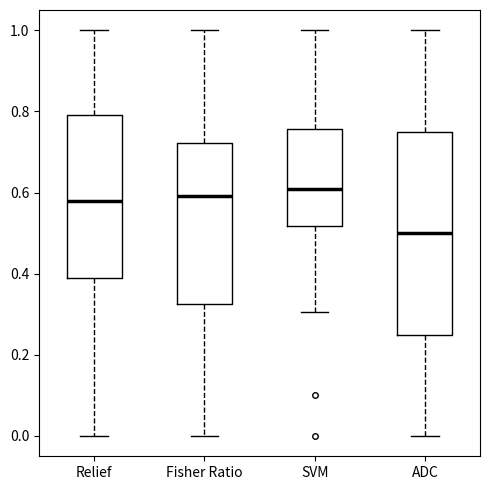

Reading left to right, transcribe this box plot: for each box, give where its median line is, the range the box spans, and where its two whiskers end, as read against the y-axis. The values are not printed on the chart, so give them approximately, as read against the axis.

Relief: median 0.58, box 0.38 to 0.80, whiskers 0.00 to 1.00
Fisher Ratio: median 0.60, box 0.32 to 0.72, whiskers 0.00 to 1.00
SVM: median 0.60, box 0.52 to 0.76, whiskers 0.30 to 1.00
ADC: median 0.50, box 0.26 to 0.76, whiskers 0.00 to 1.00